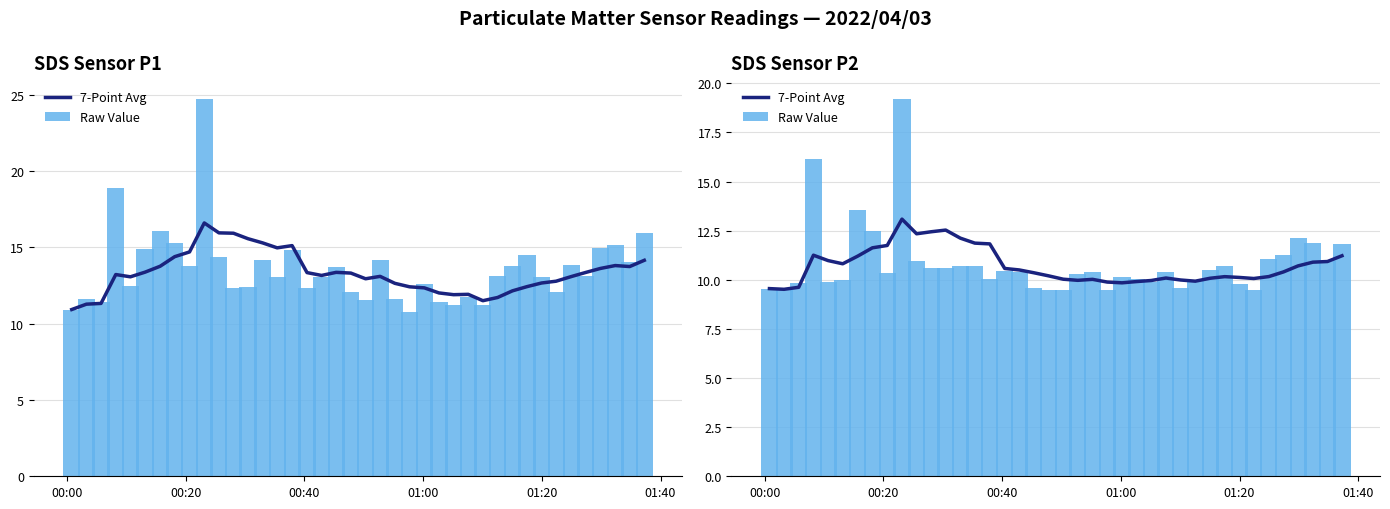

Are the bars grouped side by side (vs. stacked)?

Yes